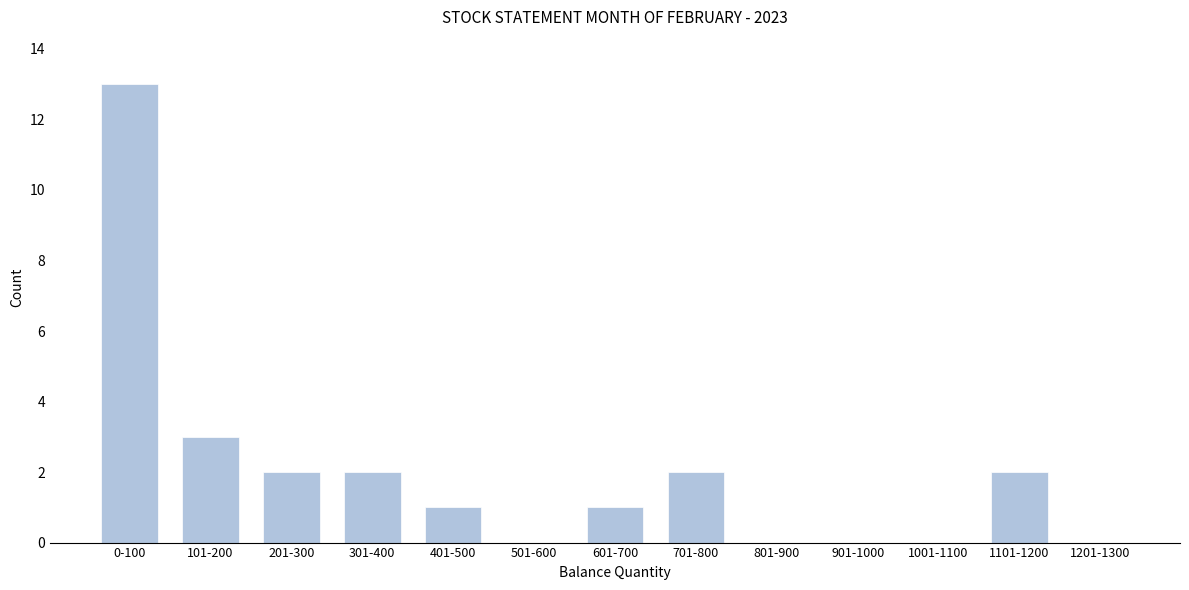

Reading right to left, transcribe all the data shown in this chart.

1201-1300=0	1101-1200=2	1001-1100=0	901-1000=0	801-900=0	701-800=2	601-700=1	501-600=0	401-500=1	301-400=2	201-300=2	101-200=3	0-100=13